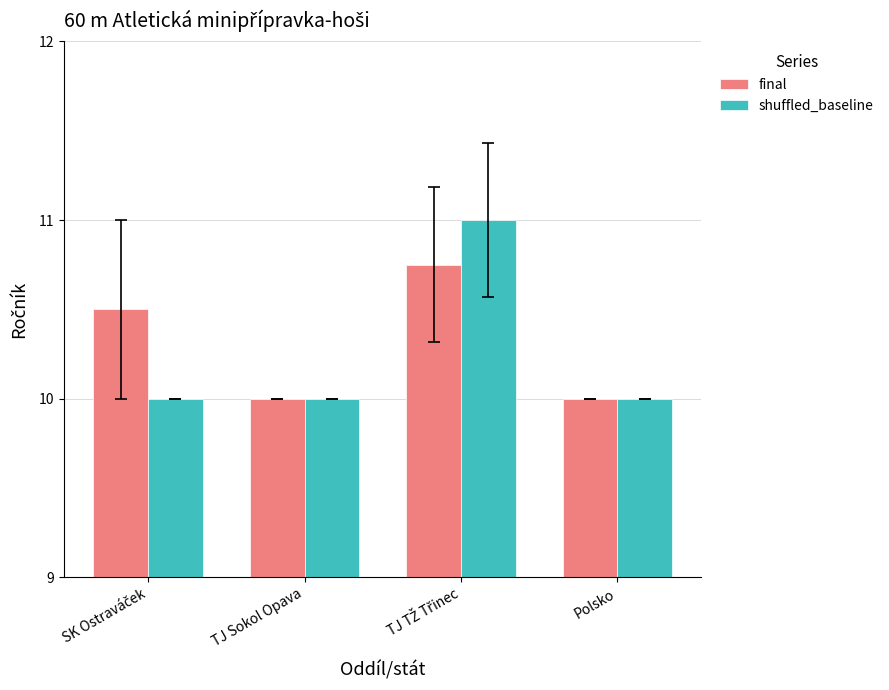

Which series has the largest range (max minus min)?

shuffled_baseline